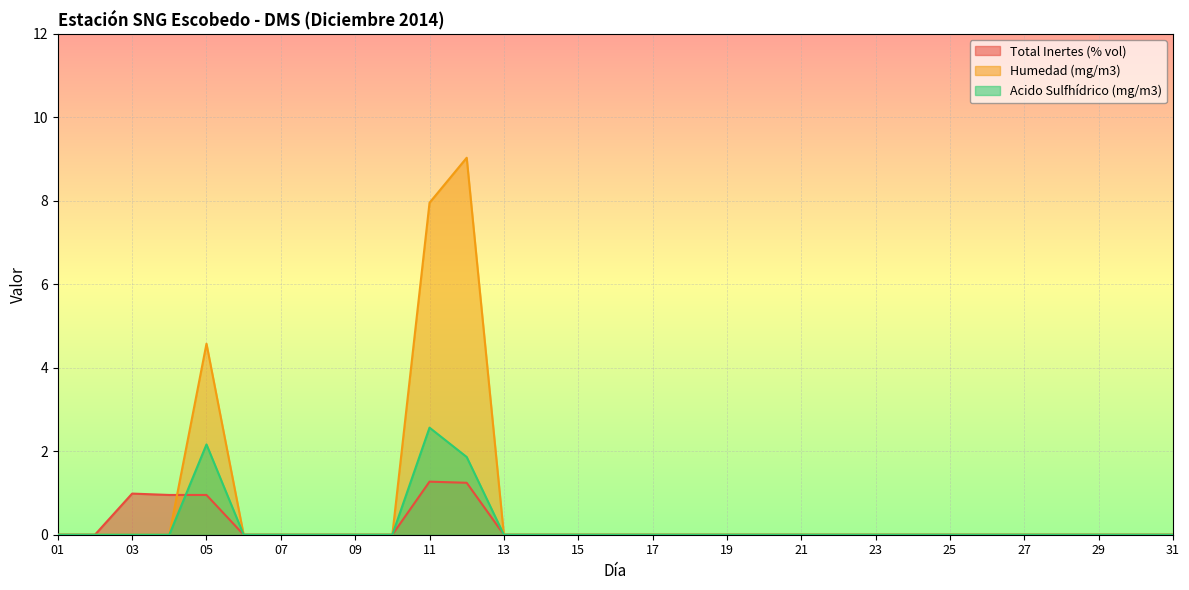

Count the number of categories in the chart.

31